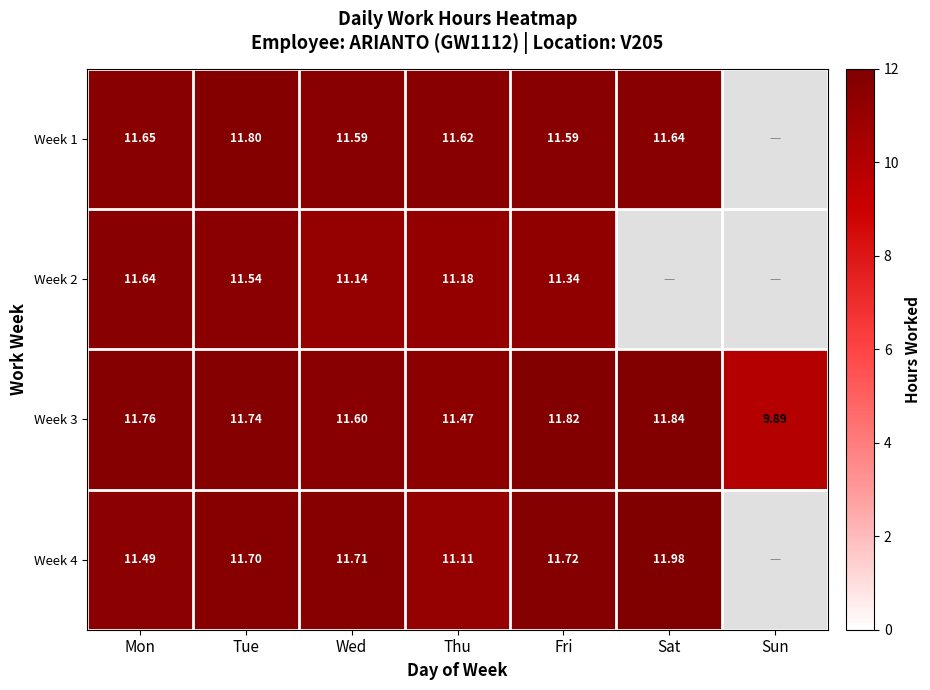

List the labels in order of Week 3 value, smallest first.

Sun, Thu, Wed, Tue, Mon, Fri, Sat